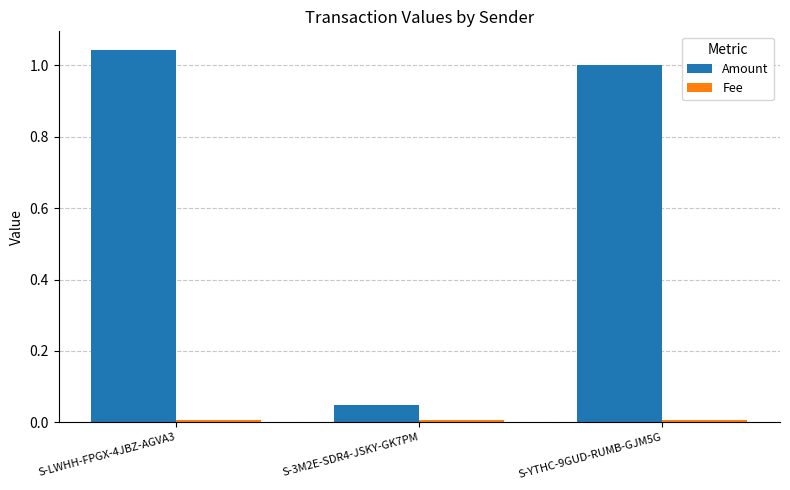

At which label does Amount reach its minimum?

S-3M2E-SDR4-JSKY-GK7PM